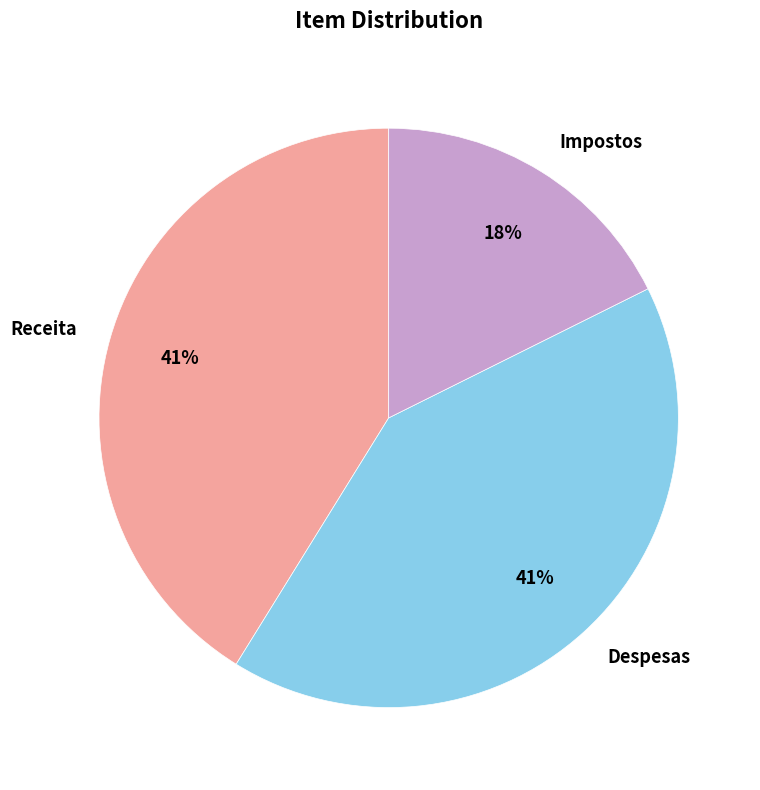

To the nearest percent, what is the average slice percentage?

33%